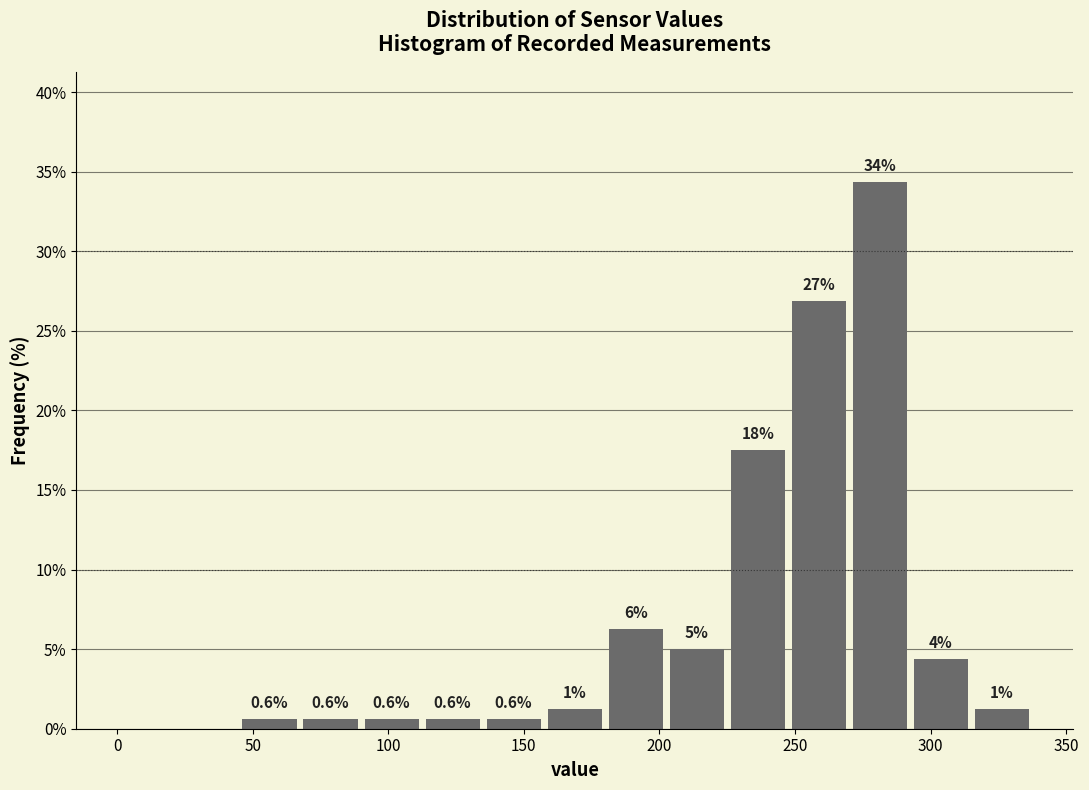

Over which range of the x-axis is the bar tallest?

270.0 to 292.5